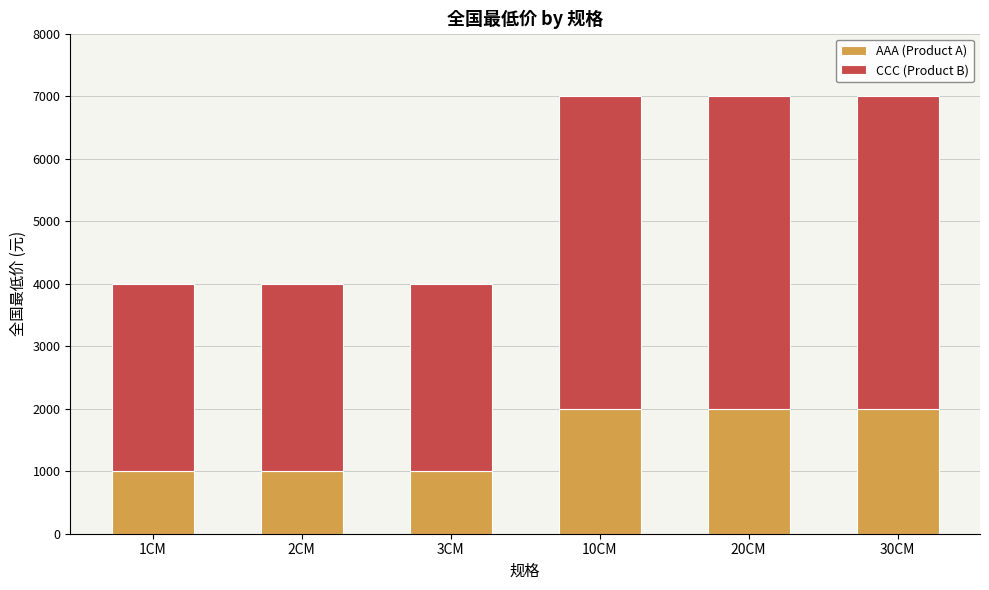

What is the maximum value for AAA (Product A)?

2000